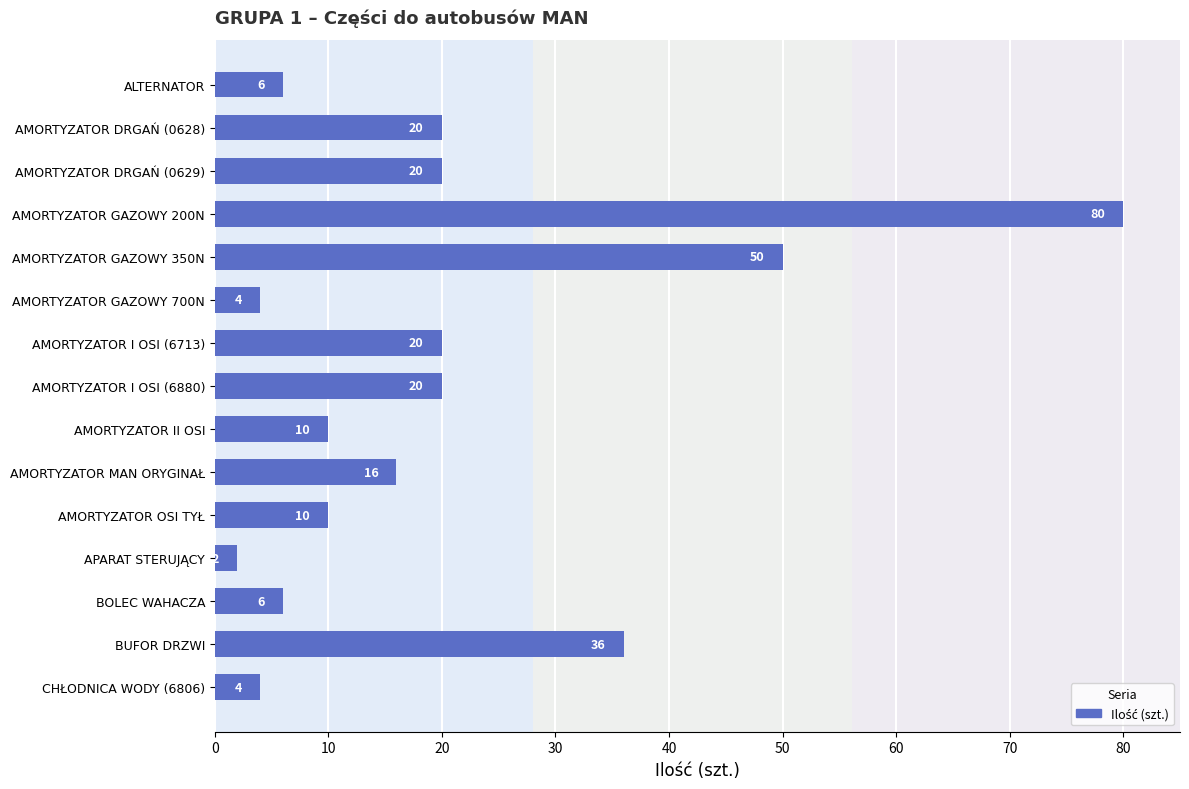

At which category does the chart reach its peak across all series?

AMORTYZATOR GAZOWY 200N